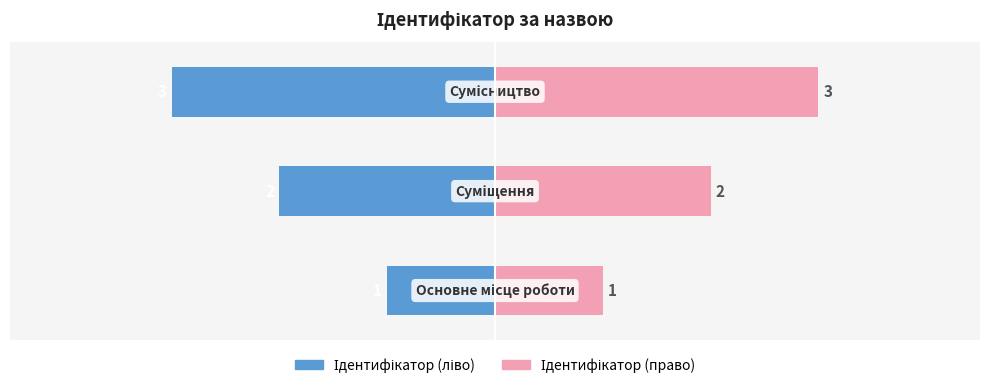

Which series changed the most between 0 and 1?

Ідентифікатор (ліво)